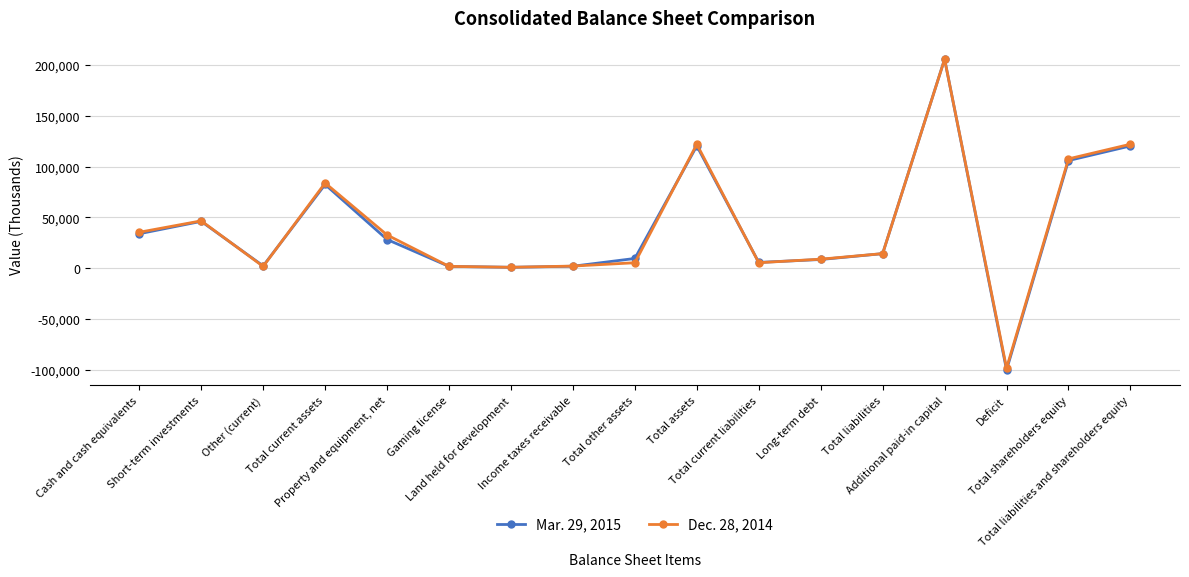

Which series has the widest spread of values?

Mar. 29, 2015